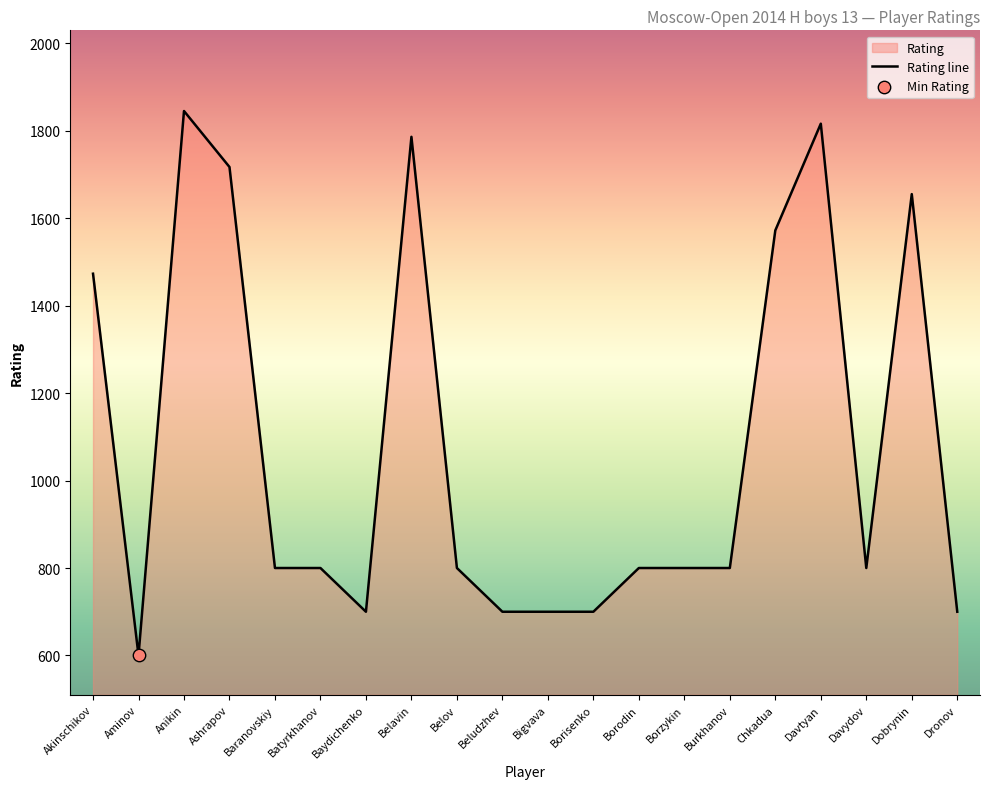

What is the change in value from Batyrkhanov to Baydichenko?

-100